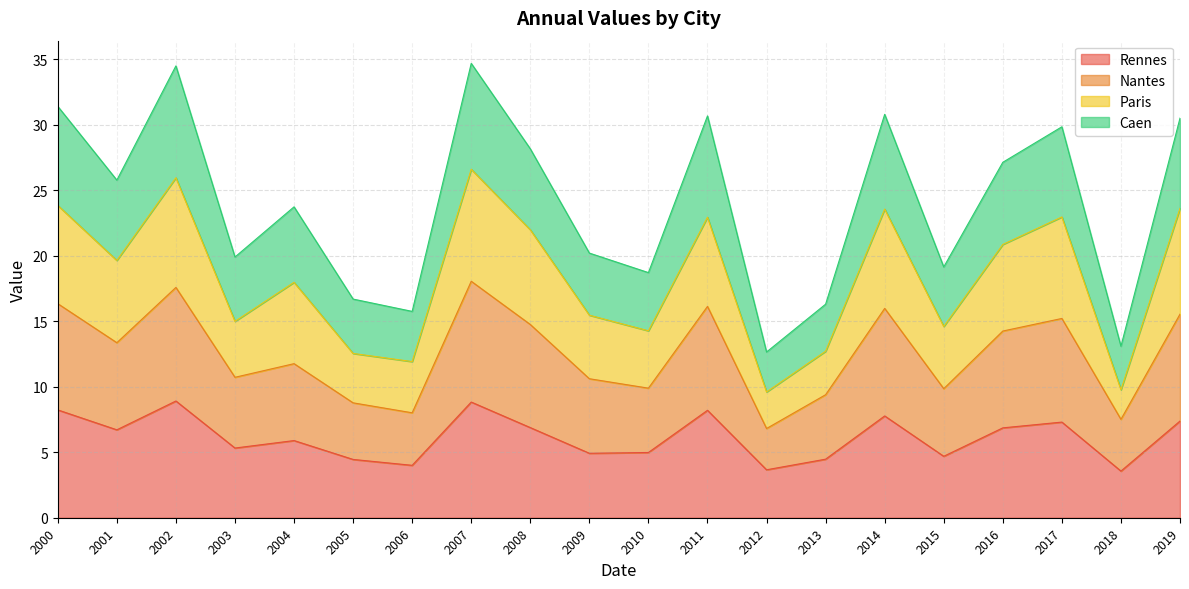

What is the average value of the Rennes series?

6.2